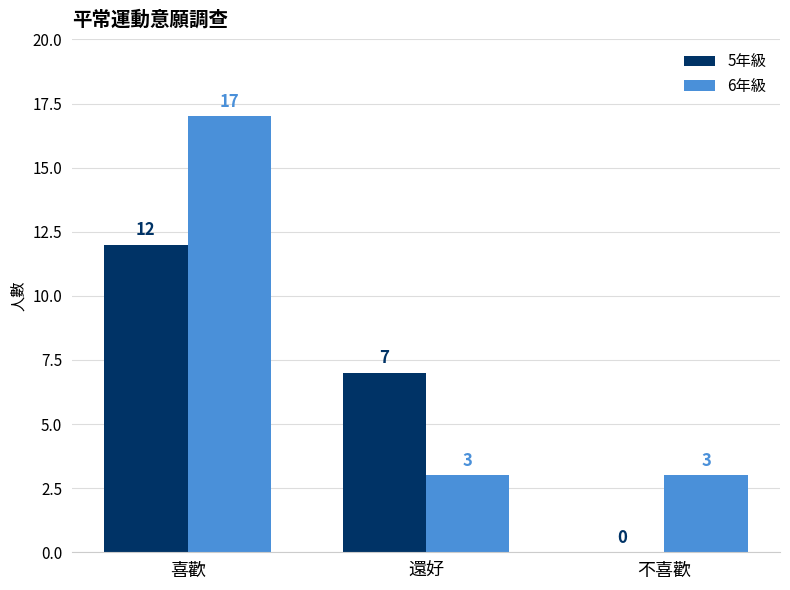

What is the sum of all 6年級 values?

23